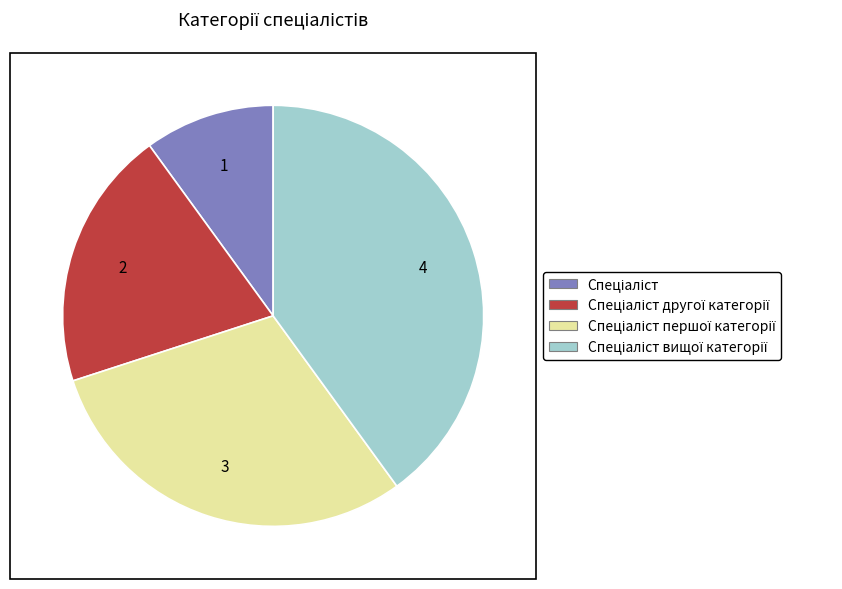

Does any single category account for the majority?

No